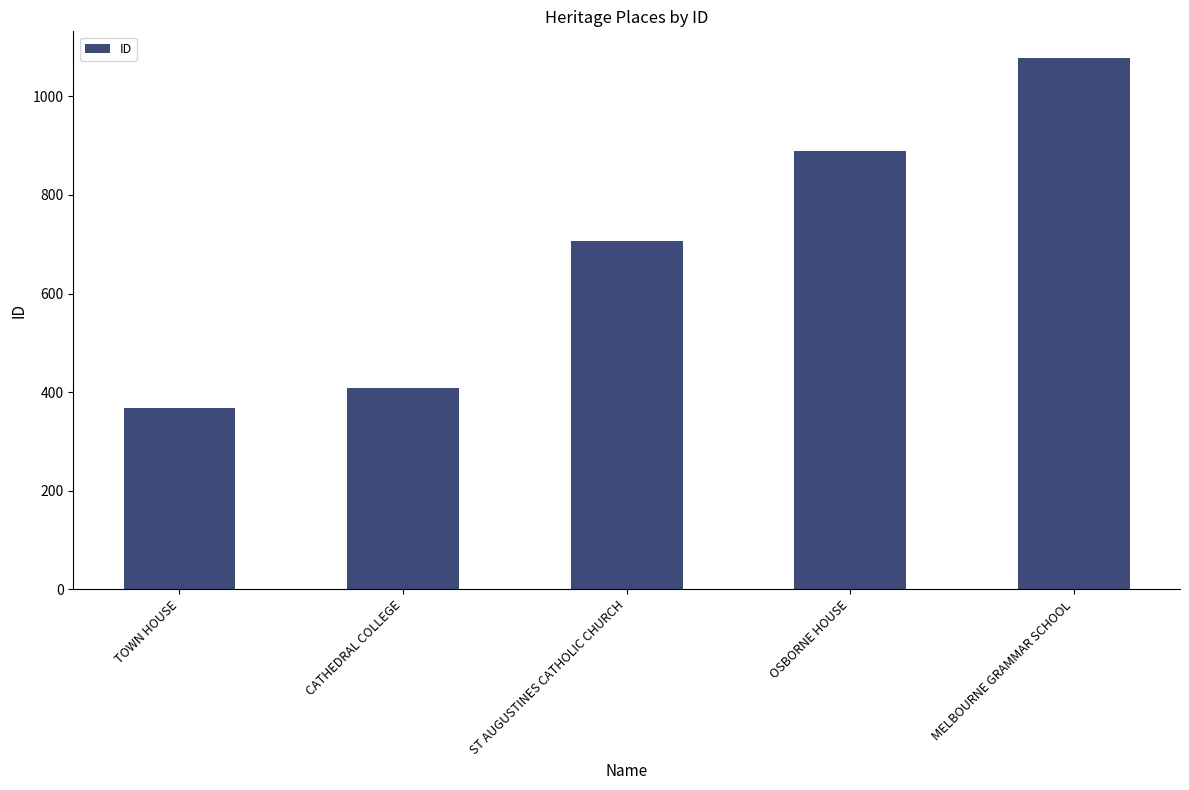

What value does the data have at TOWN HOUSE?

367